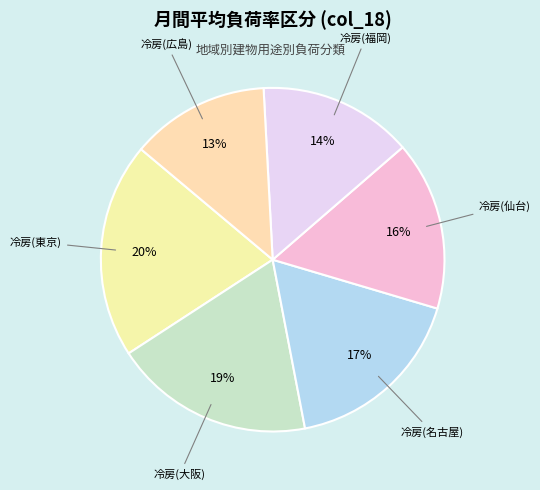

How many segments does this pie chart have?

6